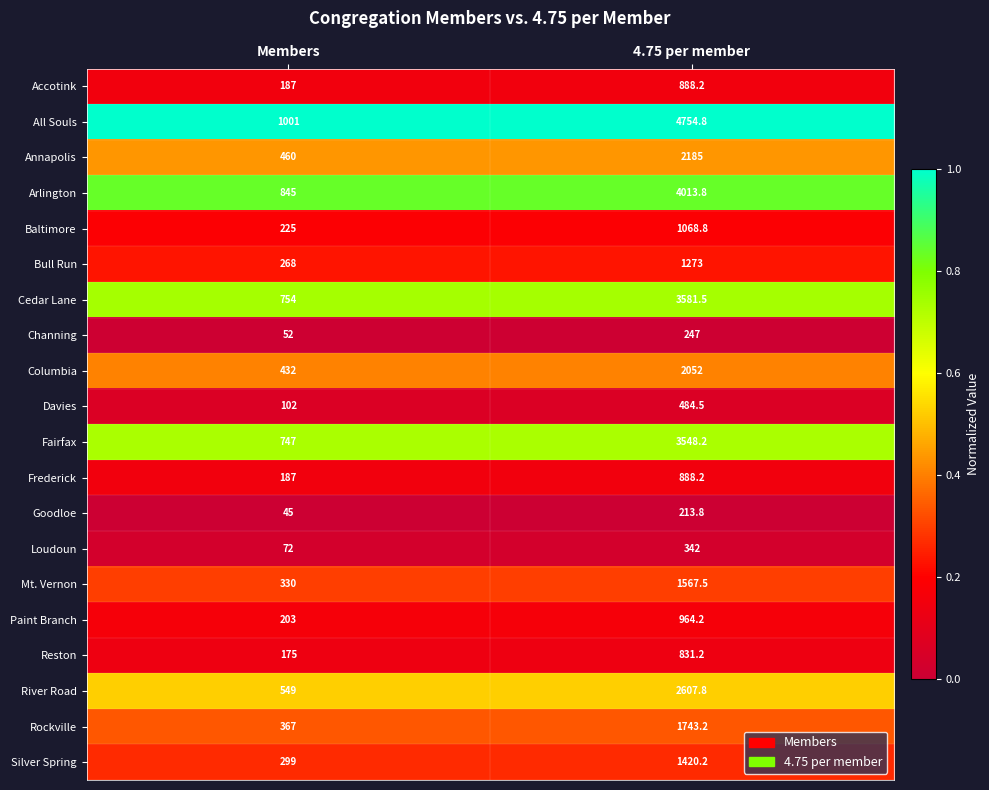

True or false: Baltimore has a value of 1644.8 at 4.75 per member.

False